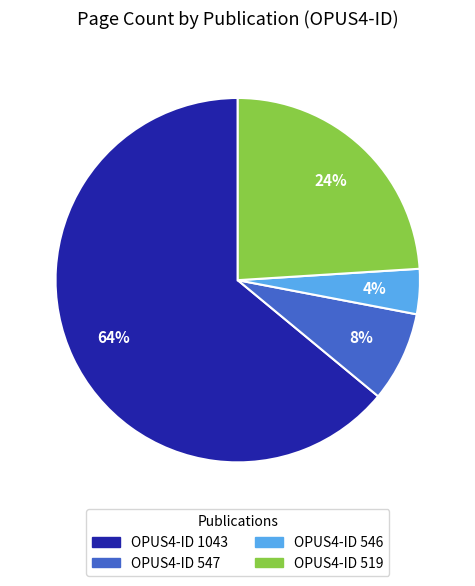

Is it true that OPUS4-ID 547 is 14% of the pie?

False